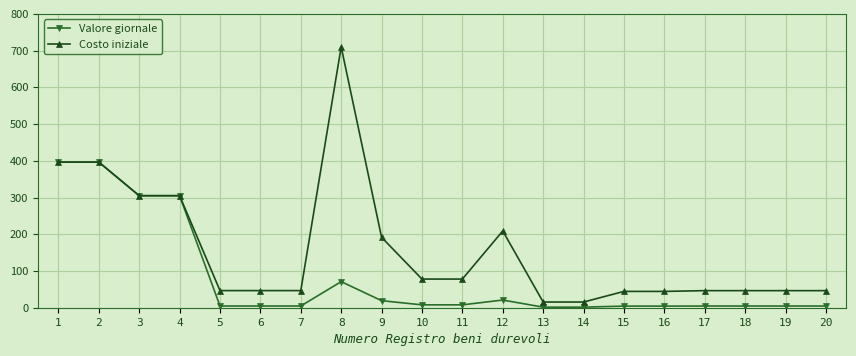

Which series has the largest total across all categories?

Costo iniziale